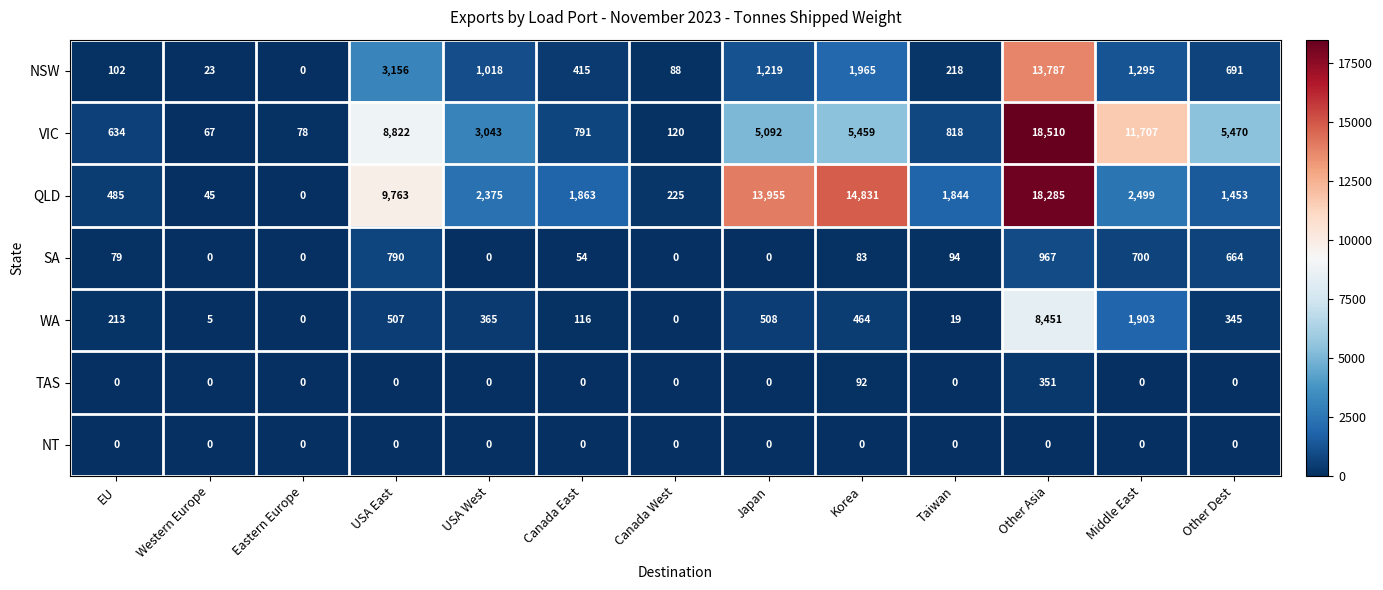

What is the difference between the highest and lowest values at USA East?

9763